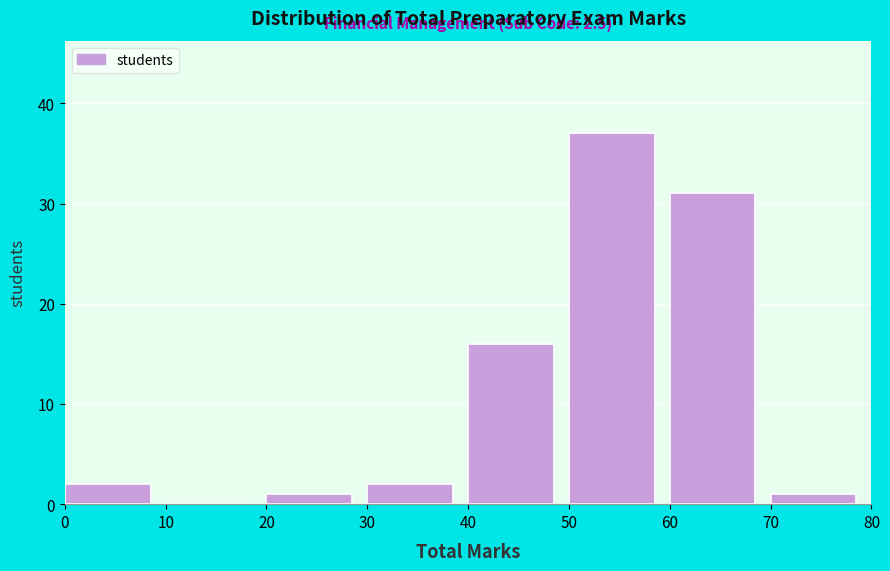

Which range on the x-axis has the tallest bar?

50 to 60